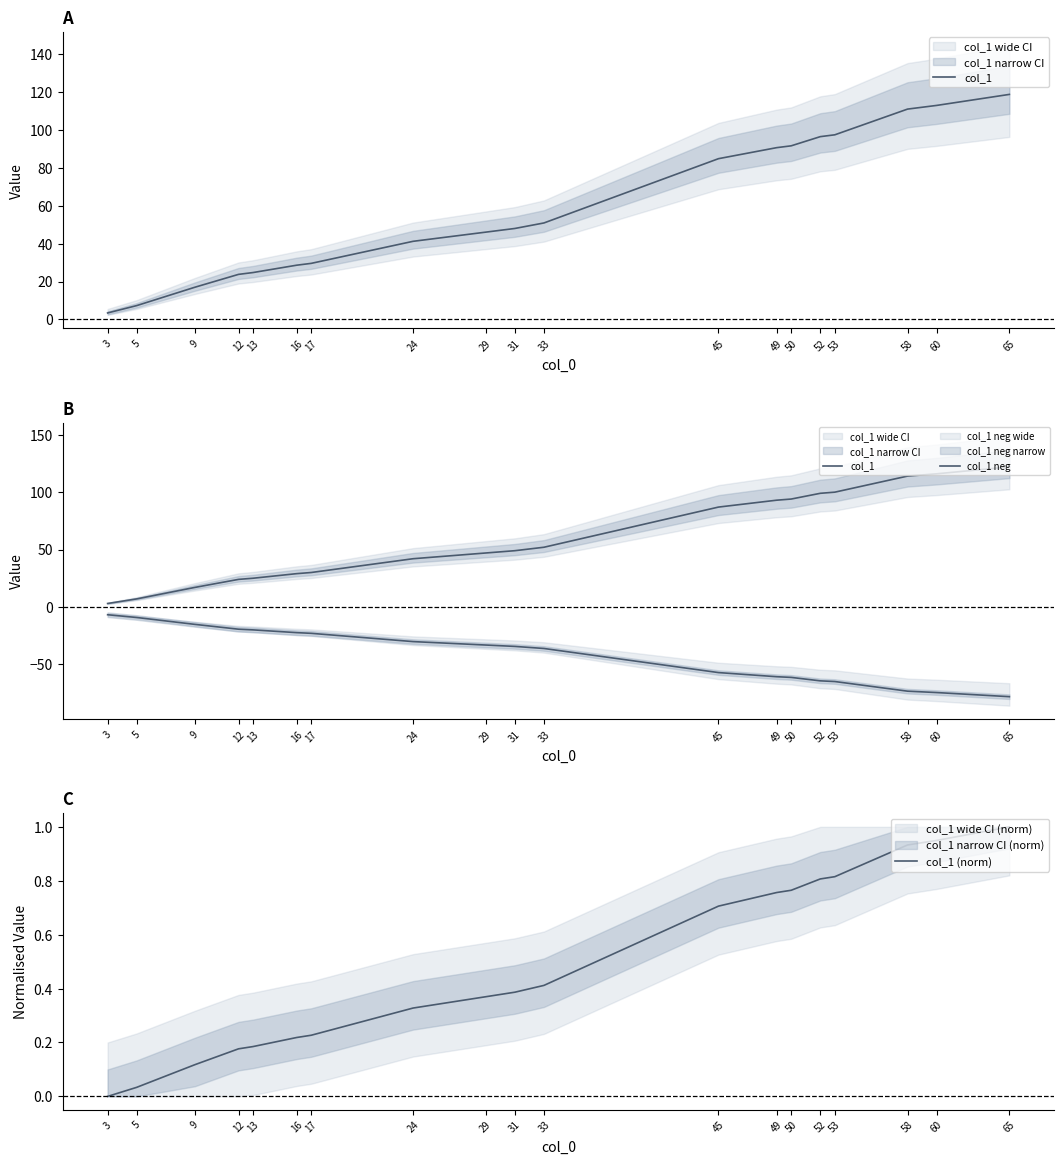

Does the chart display data point markers on the line(s)?

No